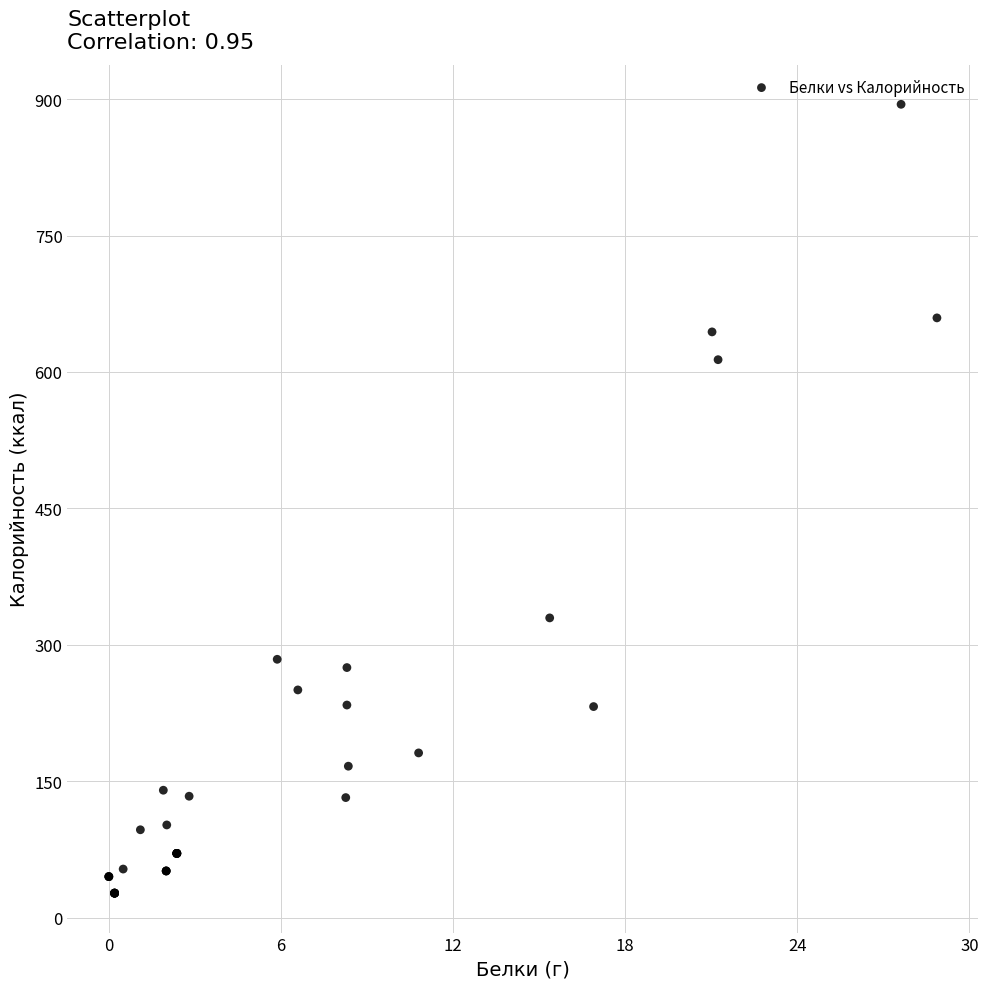

What Y value in the scatter plot is closest to 460?

329.5